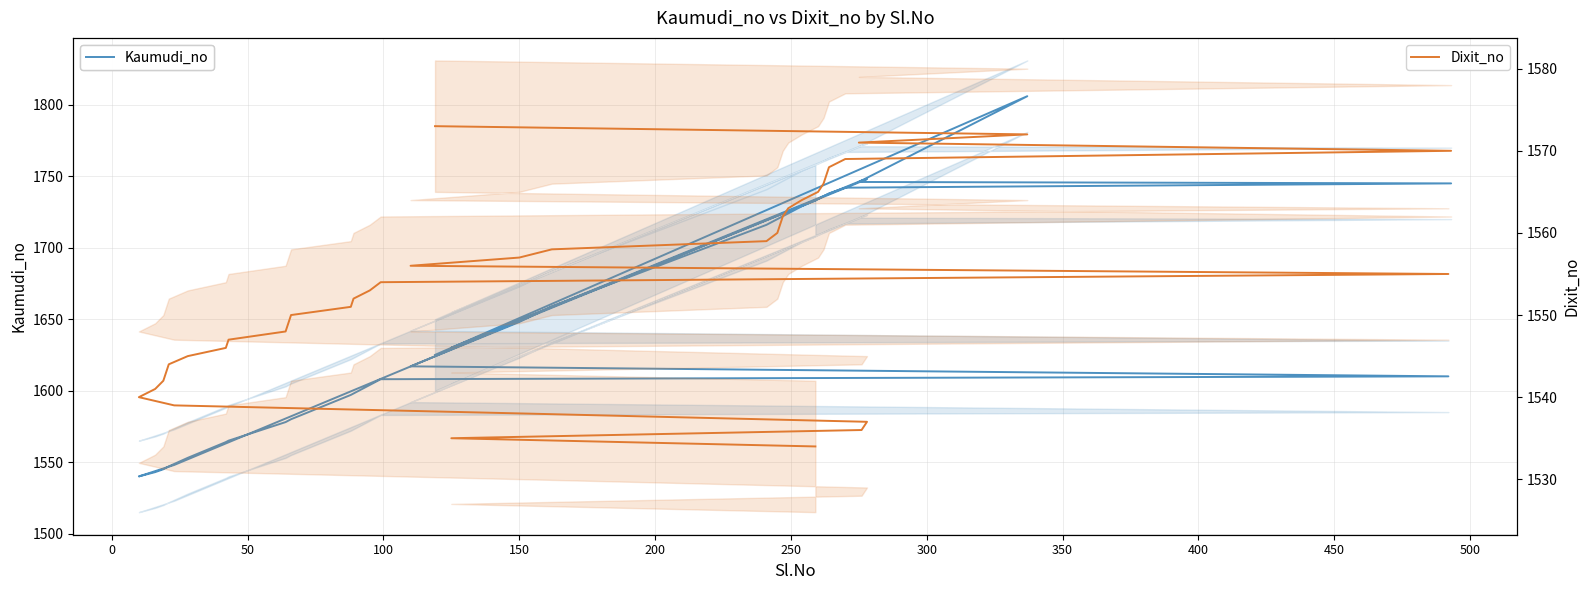

Count the number of data series in this chart.

2